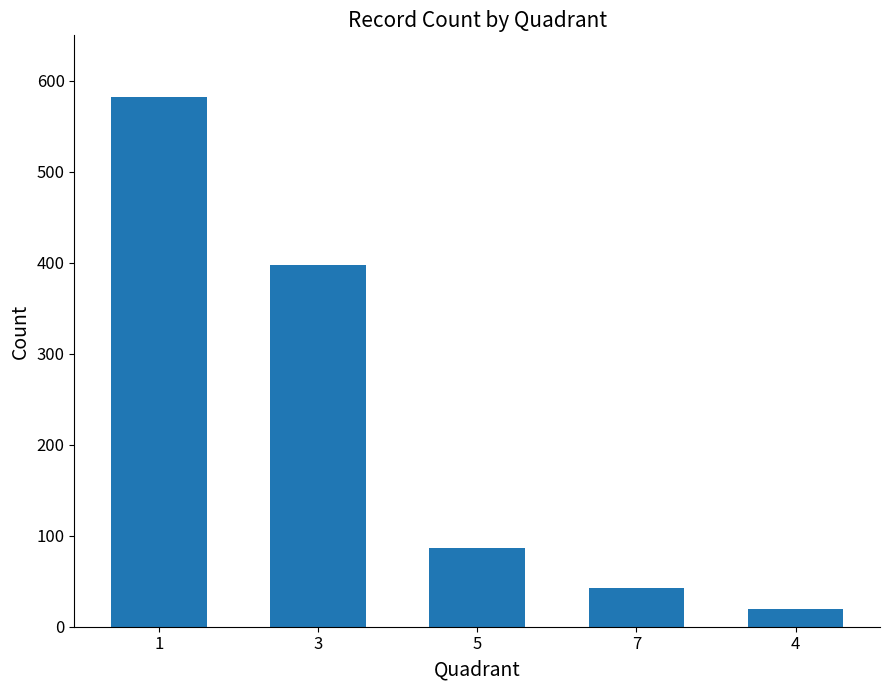

What is the sum of all values?

1129